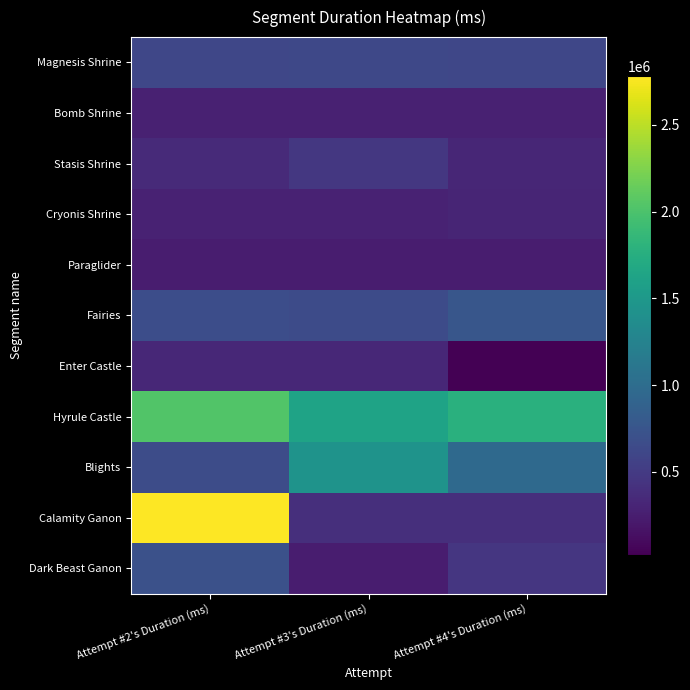

Which has a higher value, Attempt #4's Duration (ms) or Attempt #3's Duration (ms)?

Attempt #3's Duration (ms)